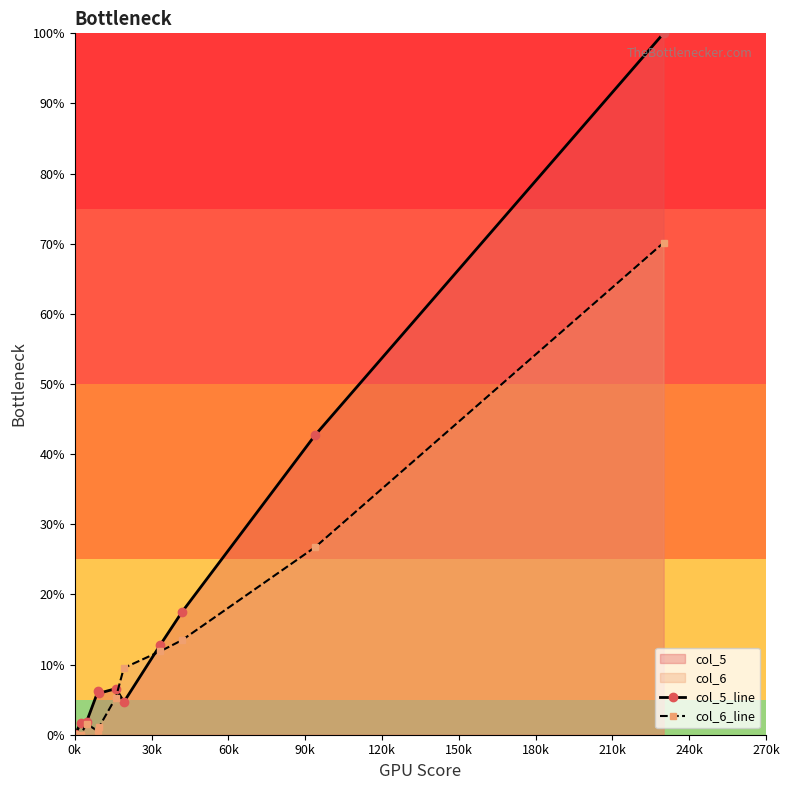

Which series has the largest total across all categories?

col_5_line